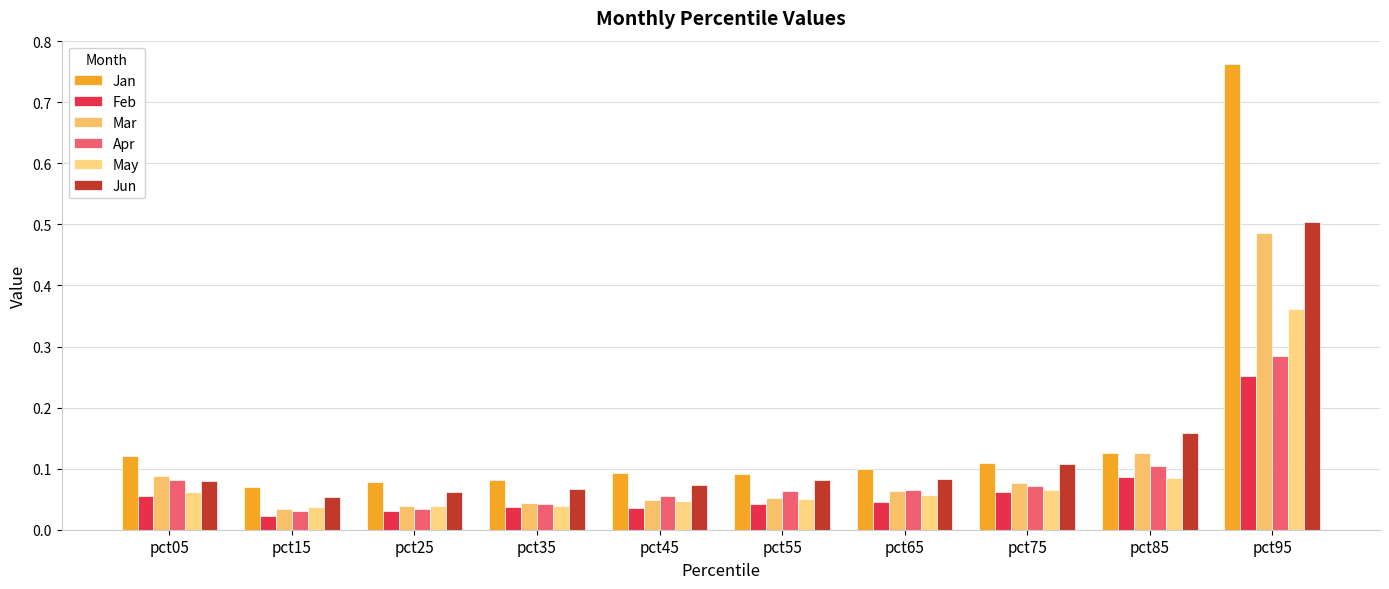

Rank the categories by Jun value from highest to lowest.

pct95, pct85, pct75, pct65, pct55, pct05, pct45, pct35, pct25, pct15